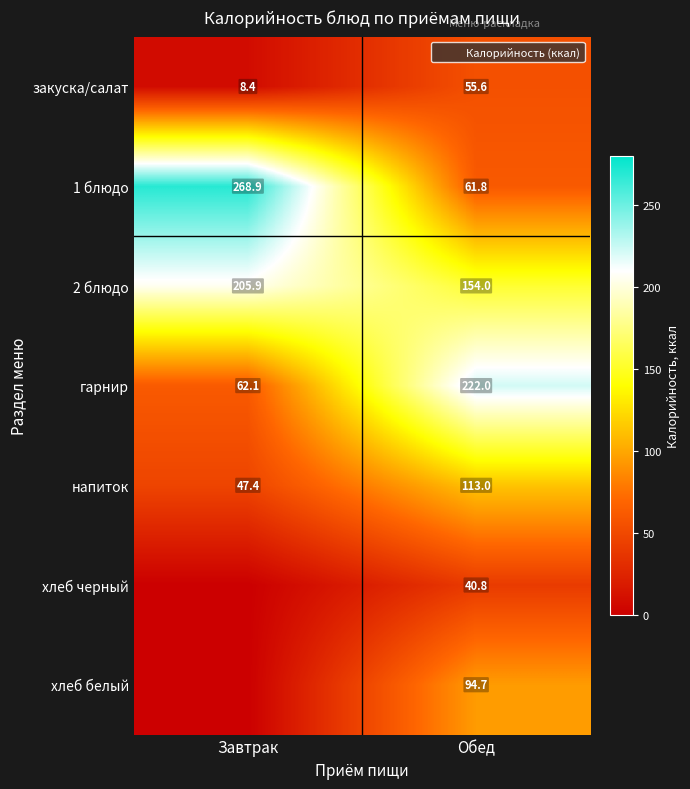

At Обед, list the series in order from smallest to largest.

хлеб черный, закуска/салат, 1 блюдо, хлеб белый, напиток, 2 блюдо, гарнир